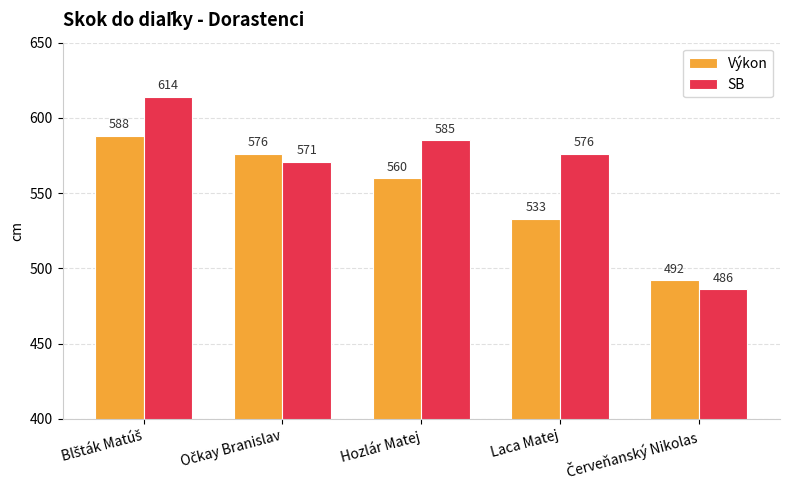

Reading left to right, transcribe all the data shown in this chart.

Výkon: 588	576	560	533	492
SB: 614	571	585	576	486